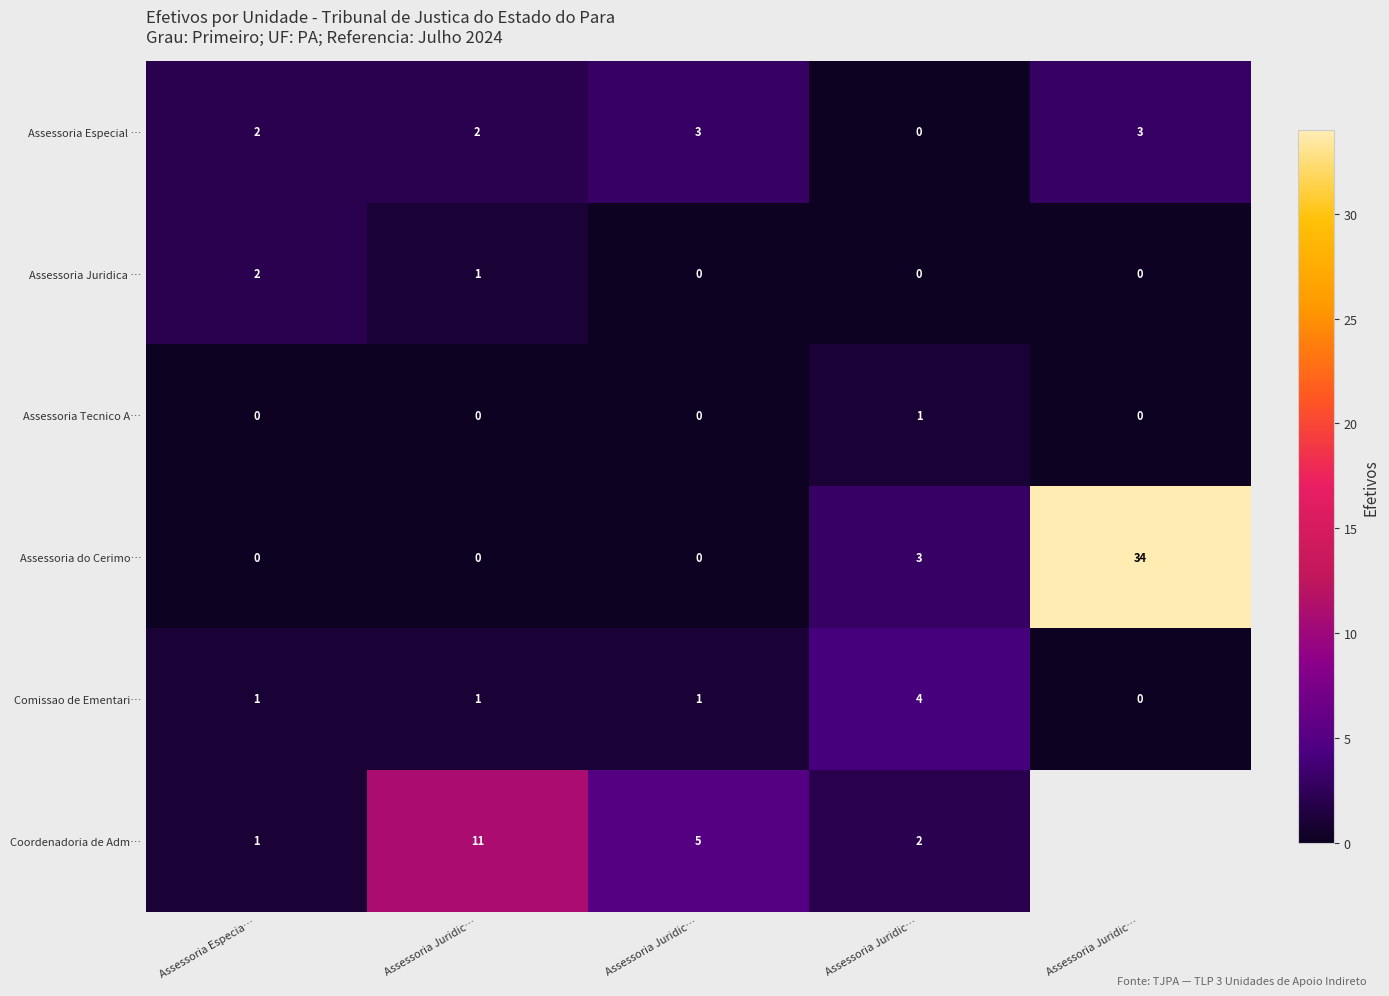

How many data points in Assessoria Especial … are less than 2?

1